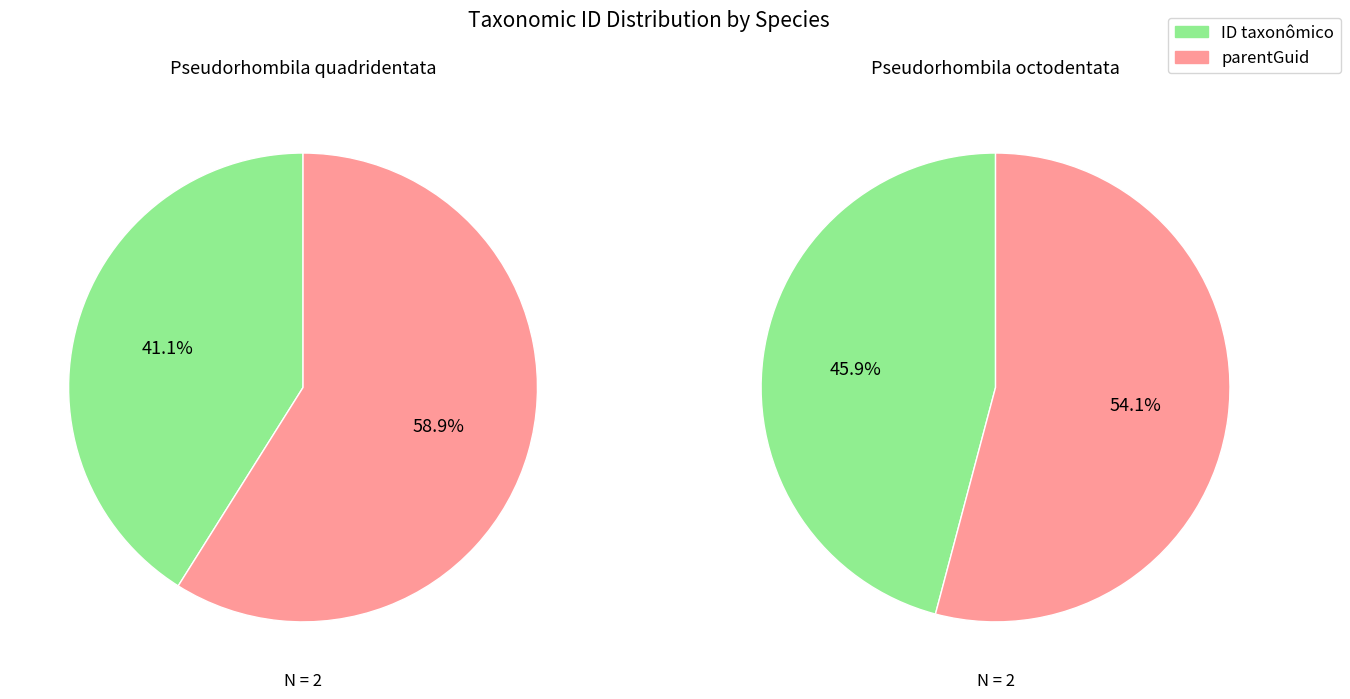

Combined, what portion of the pie is ID taxonômico and parentGuid?

100.0%